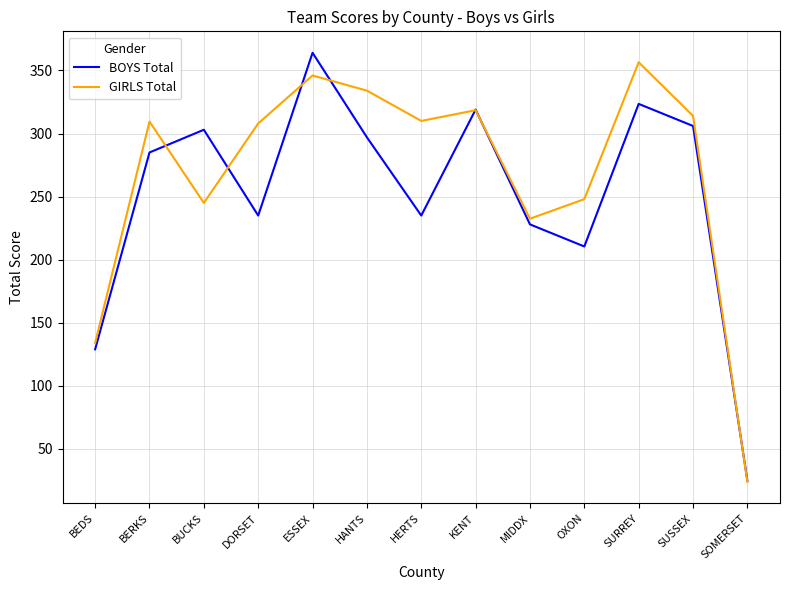

Rank the series by their average value, from highest to lowest.

GIRLS Total, BOYS Total